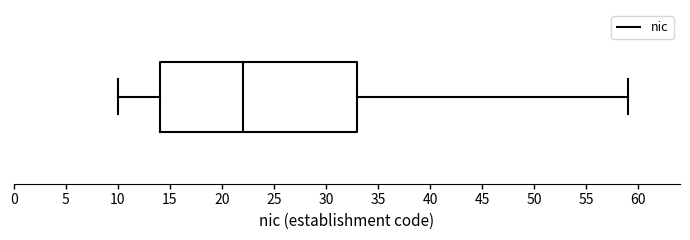

Read this box plot against the x-axis: the position of the median line, the range covered by the box, and the ends of both whiskers. The values are not printed on the chart, so give them approximately, as read against the axis.

median 22, box 14 to 33, whiskers 10 to 59